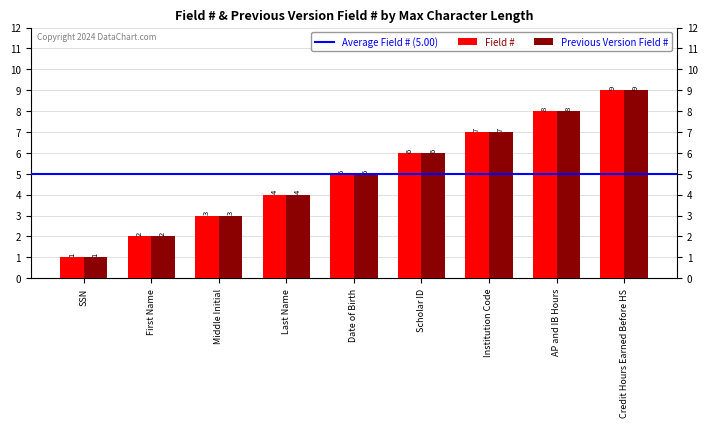

At which label is Previous Version Field # closest to 5?

Date of Birth